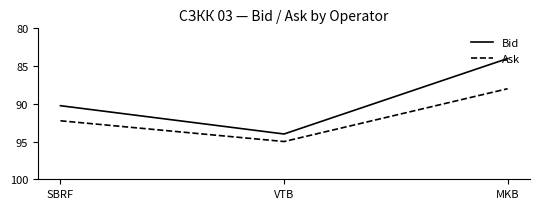

List the series in order of their peak value, lowest first.

Bid, Ask